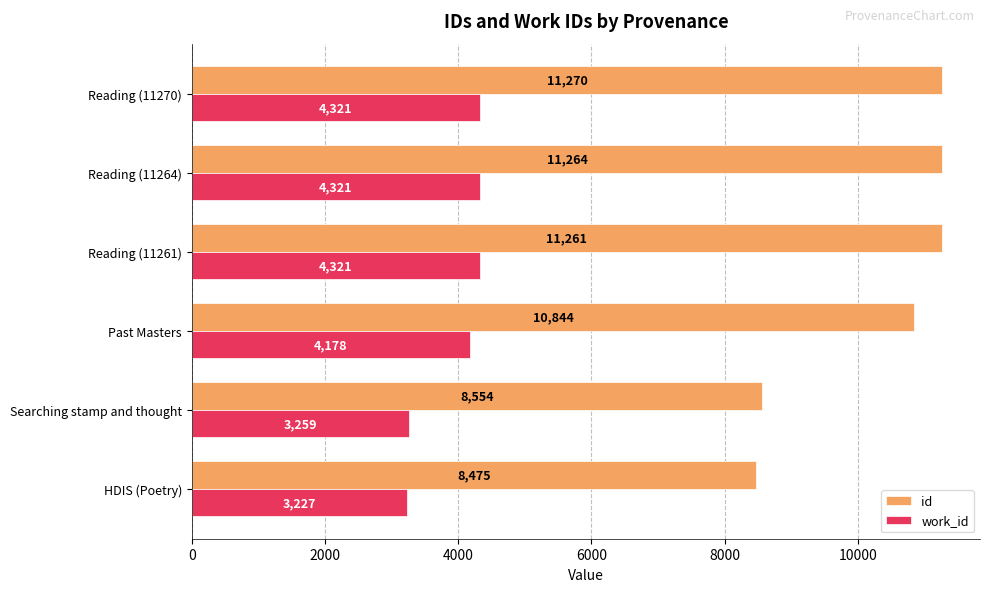

What is the average value of the id series?

10278